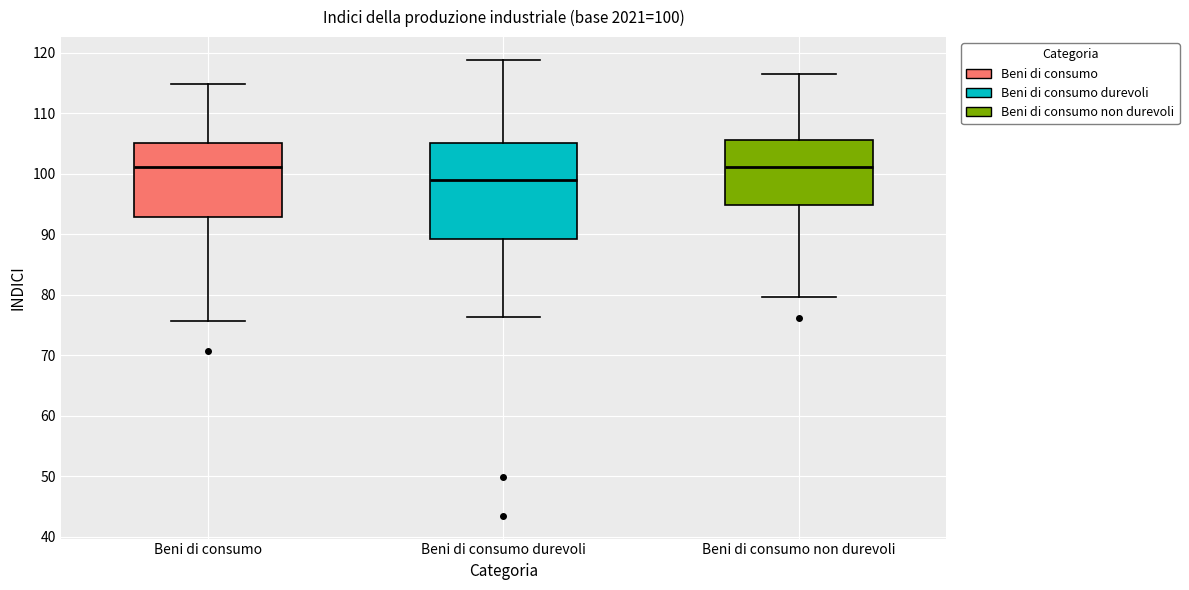

Which box's median line is the lowest?

Beni di consumo durevoli